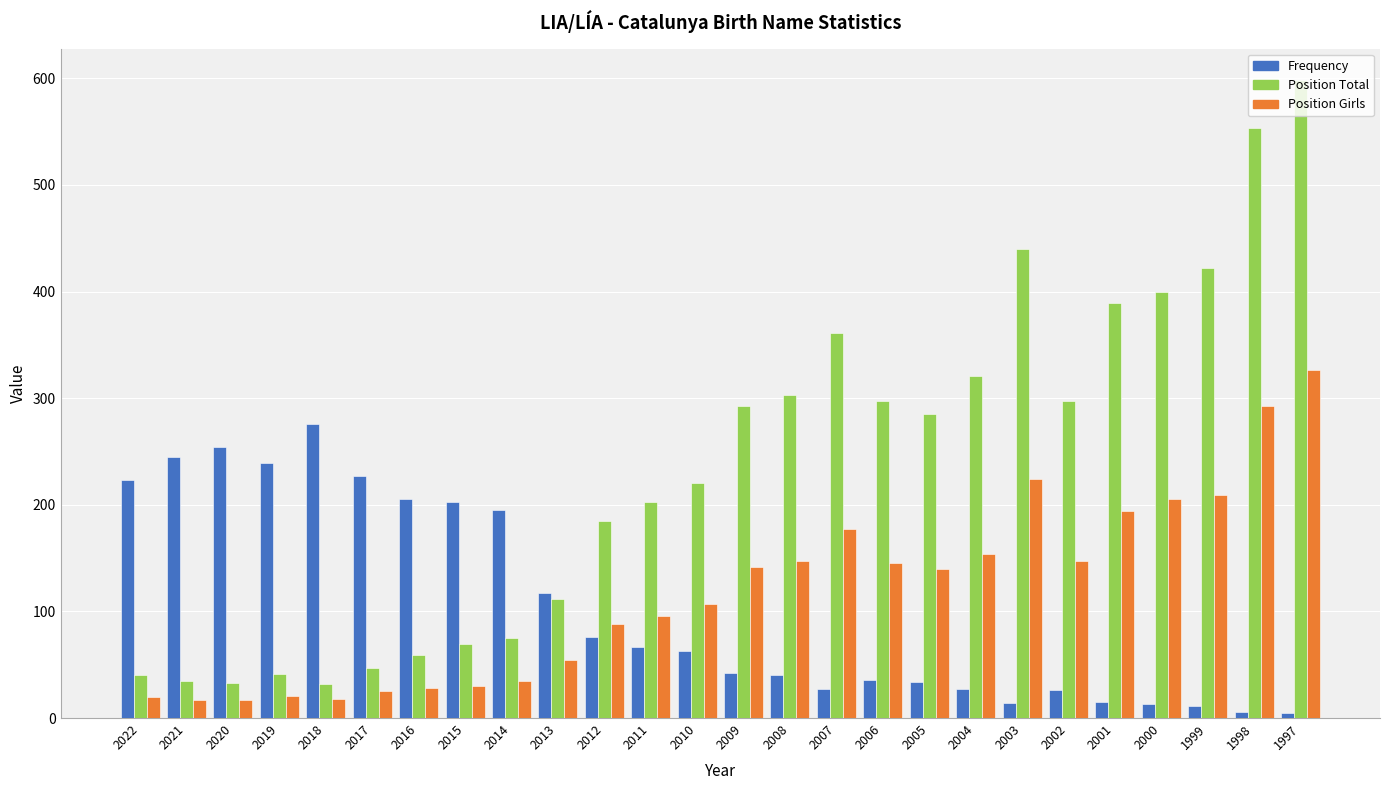

What is the value of the Frequency bar at the 25th from the left?

6